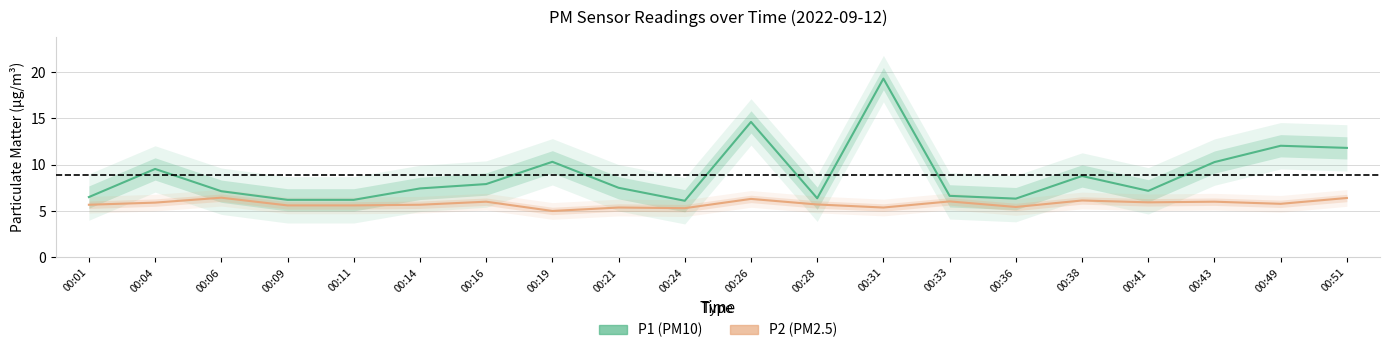

How many lines are shown in the chart?

2